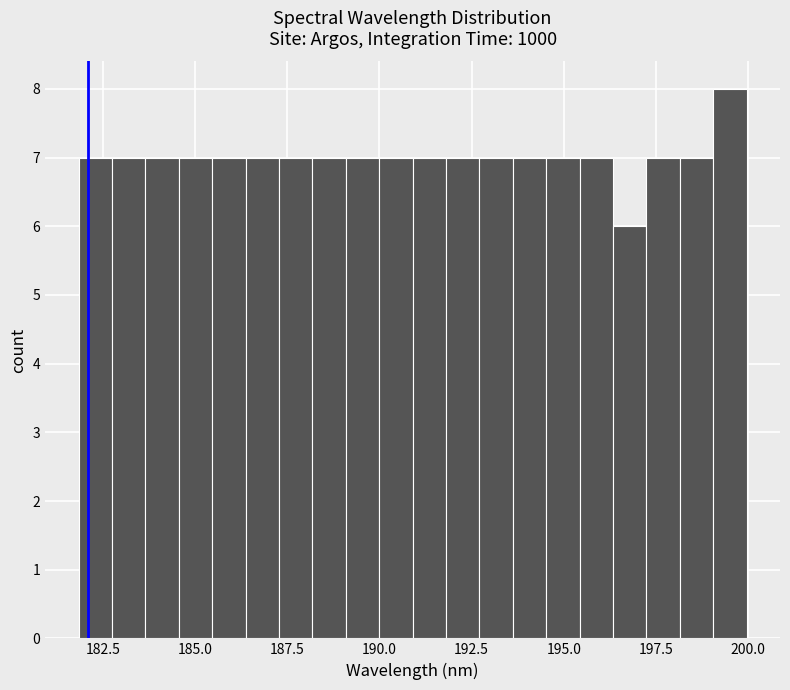

Read against the x-axis, roughly where is the centre of the tallest bar?

199.5